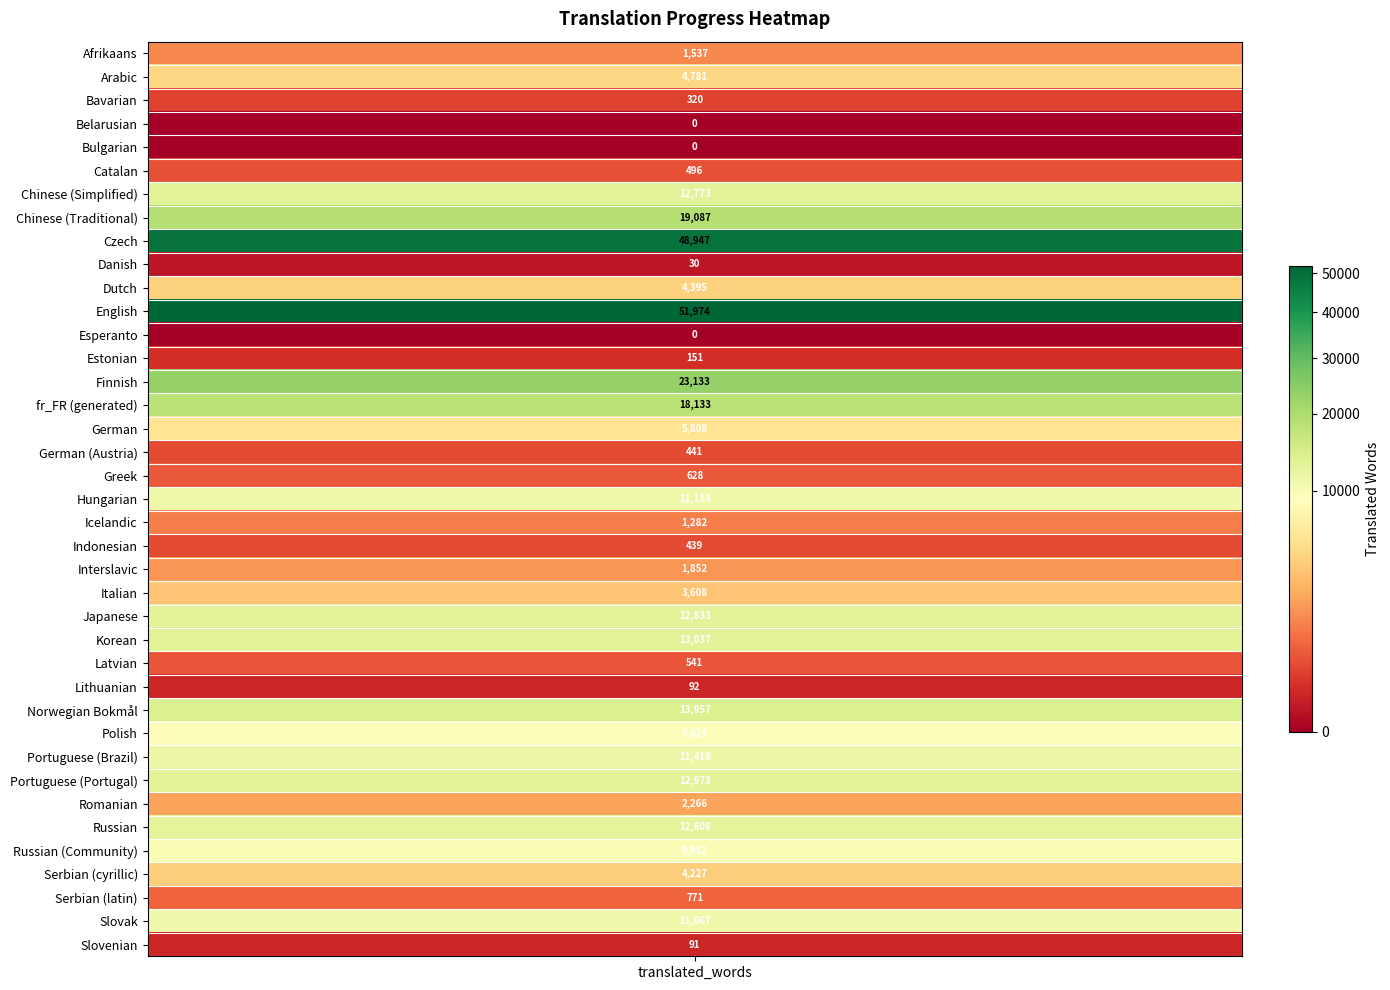

What is the maximum value shown in the chart?

51974